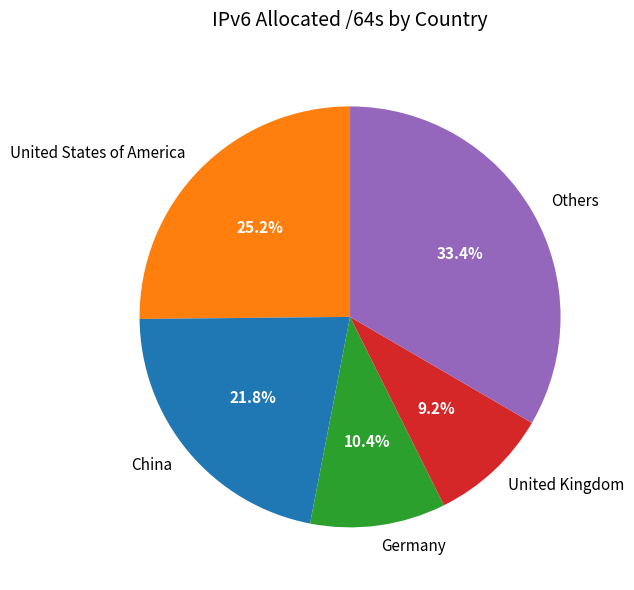

Between United Kingdom and Germany, which is larger?

Germany